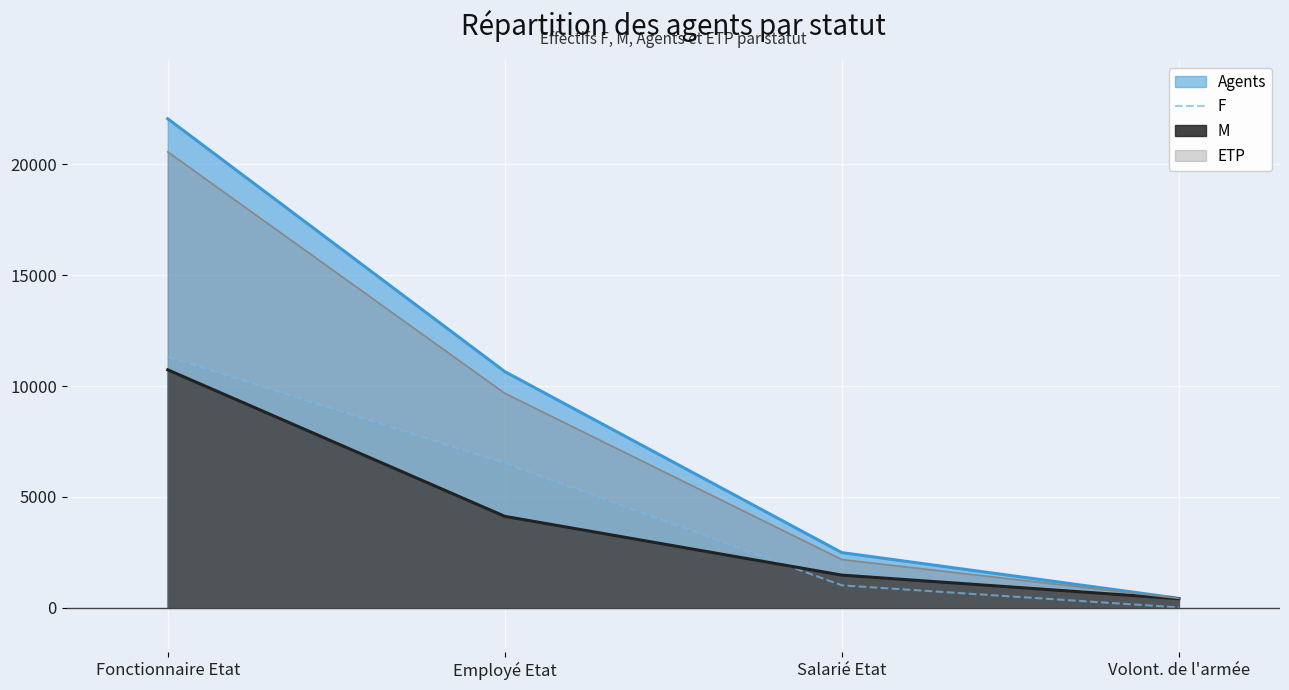

Between Fonctionnaire Etat and Salarié Etat, which series saw the biggest shift?

Agents